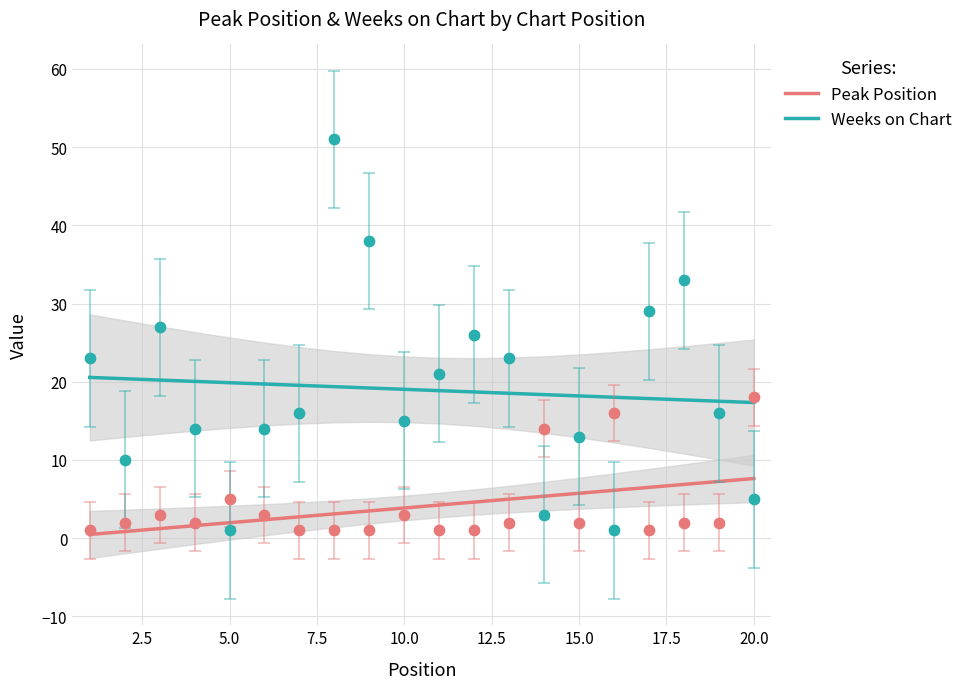

Which series has the largest total across all categories?

Weeks on Chart